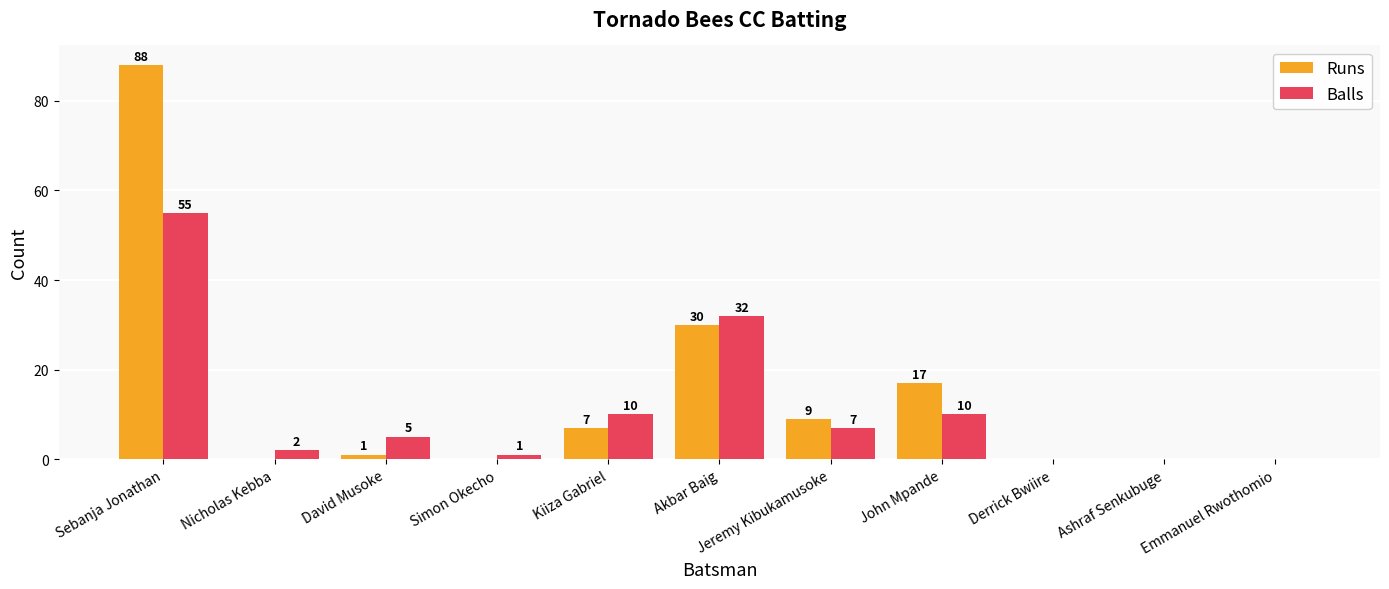

How many positive values does the Balls series have?

8